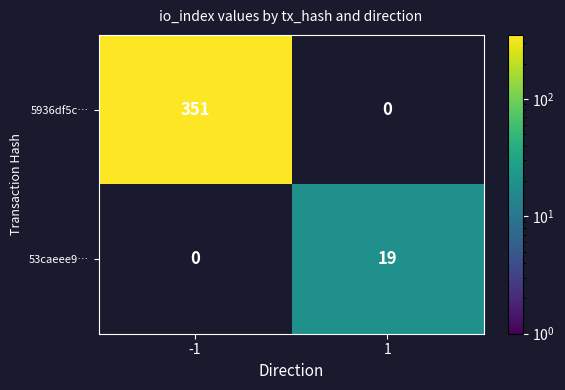

The 53caeee9… series shows 8 at 1. True or false?

False